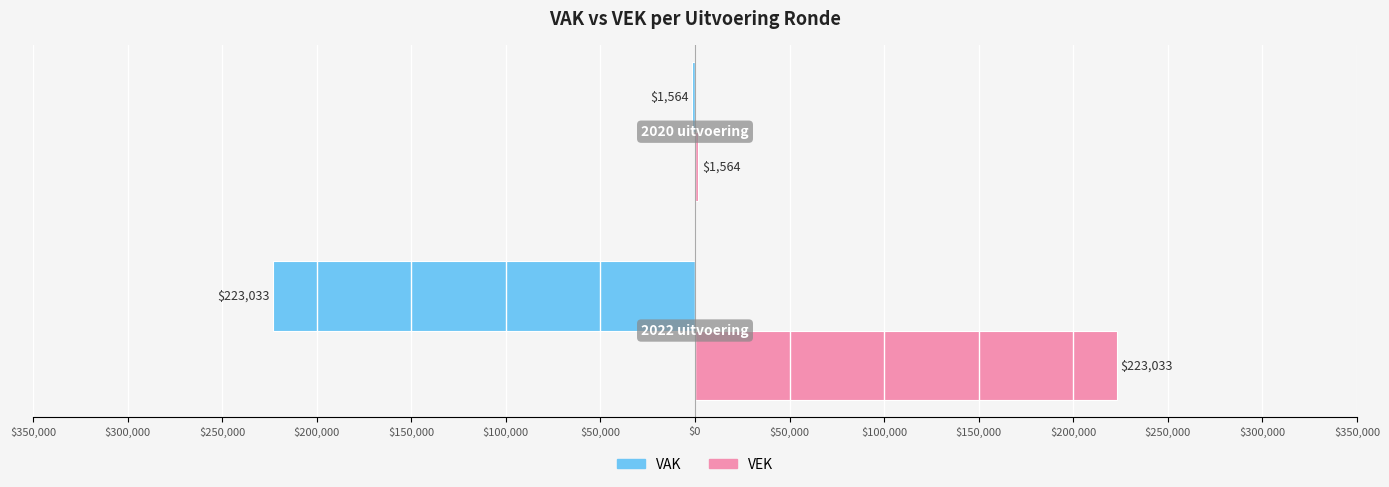

Count the VEK values in the range 1564 to 223033.

2